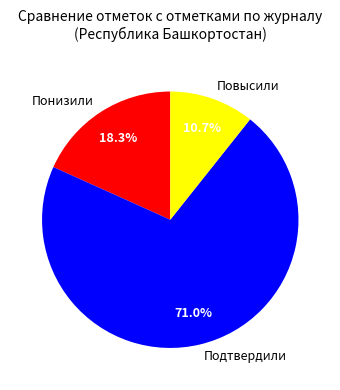

To the nearest percent, what percentage of the pie is Понизили?

18%